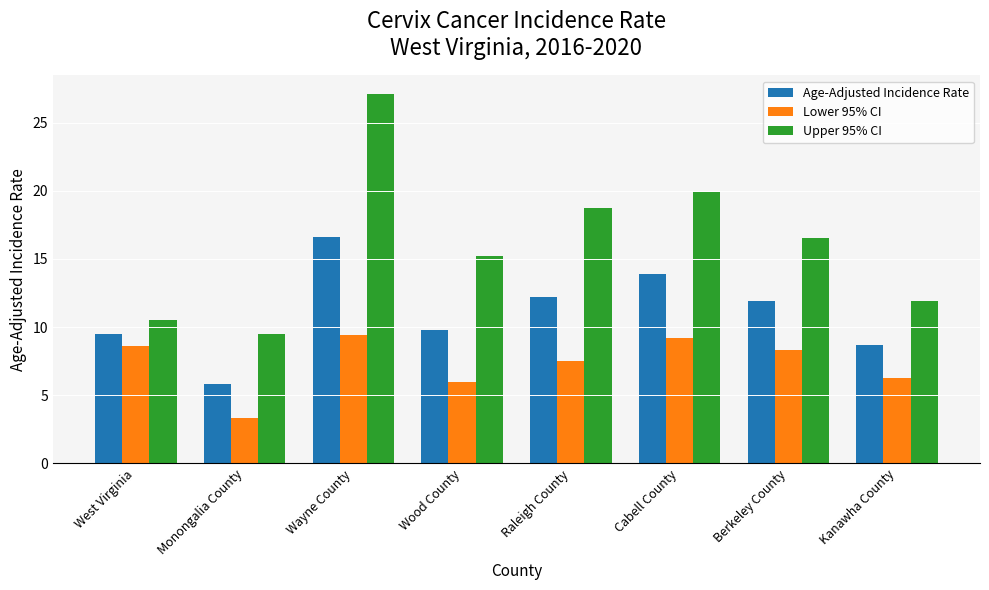

Read the Upper 95% CI value at Monongalia County.

9.5